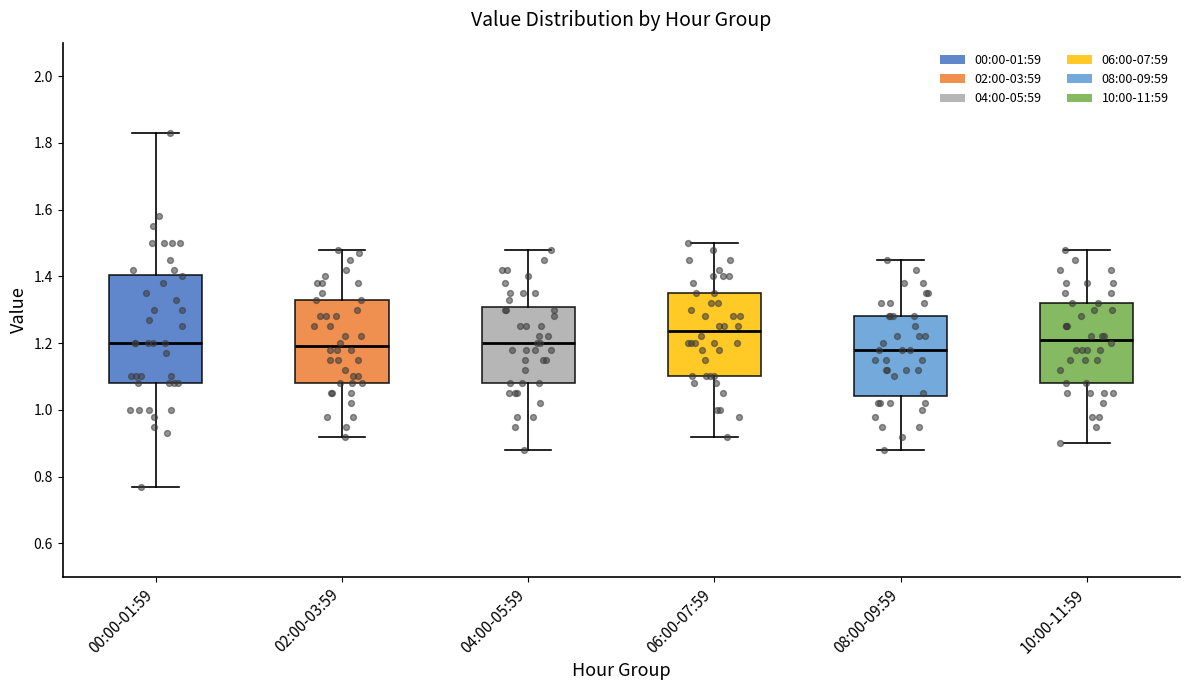

Reading left to right, transcribe this box plot: for each box, give where its median line is, the range the box spans, and where its two whiskers end, as read against the y-axis. The values are not printed on the chart, so give them approximately, as read against the axis.

00:00-01:59: median 1.20, box 1.08 to 1.40, whiskers 0.78 to 1.84
02:00-03:59: median 1.20, box 1.08 to 1.34, whiskers 0.92 to 1.48
04:00-05:59: median 1.20, box 1.08 to 1.30, whiskers 0.88 to 1.48
06:00-07:59: median 1.24, box 1.10 to 1.36, whiskers 0.92 to 1.50
08:00-09:59: median 1.18, box 1.04 to 1.28, whiskers 0.88 to 1.46
10:00-11:59: median 1.22, box 1.08 to 1.32, whiskers 0.90 to 1.48